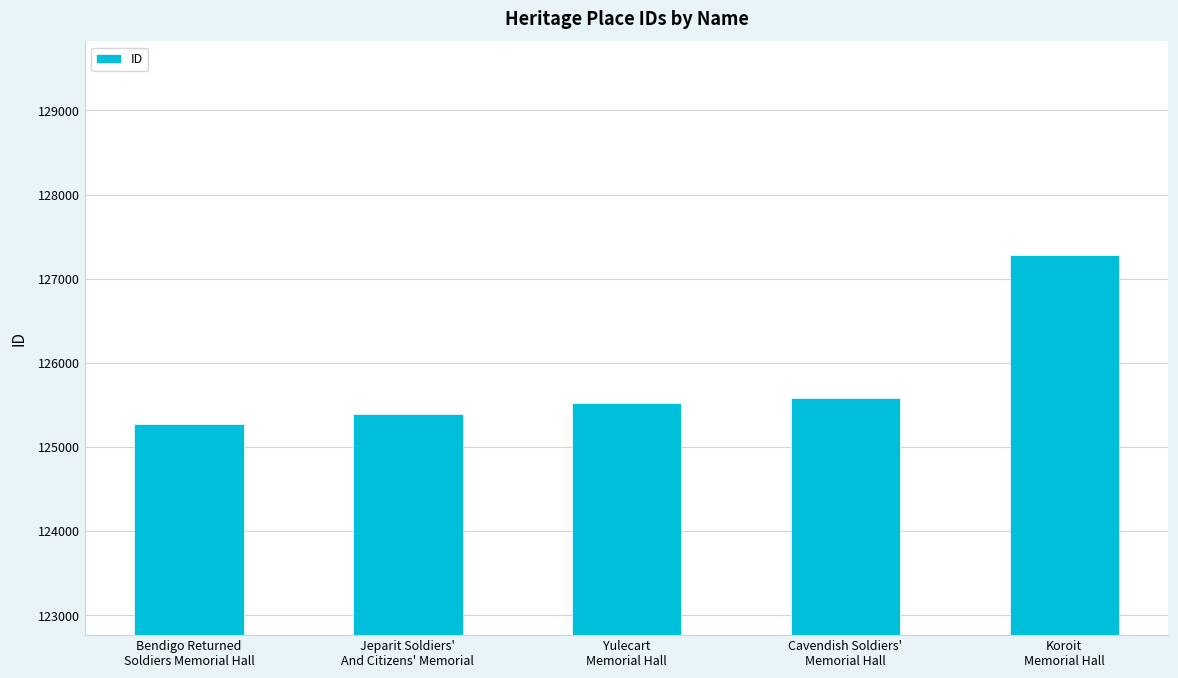

How many values are below 125523?

2